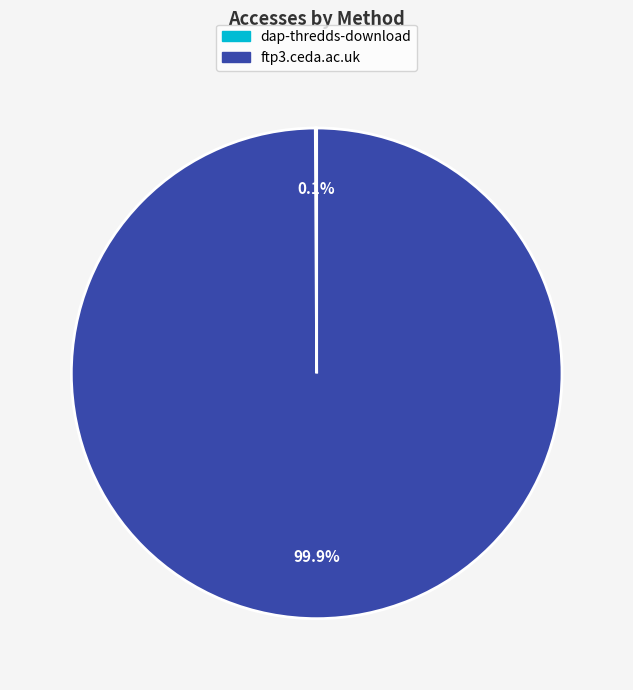

What percentage is the ftp3.ceda.ac.uk slice, to the nearest percent?

100%